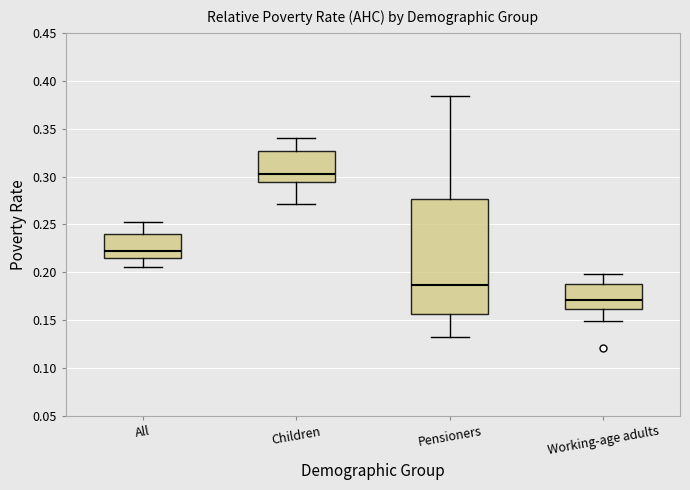

Where is the upper edge of the box for Working-age adults on the y-axis? The values are not printed on the chart, so give them approximately, as read against the axis.

0.190